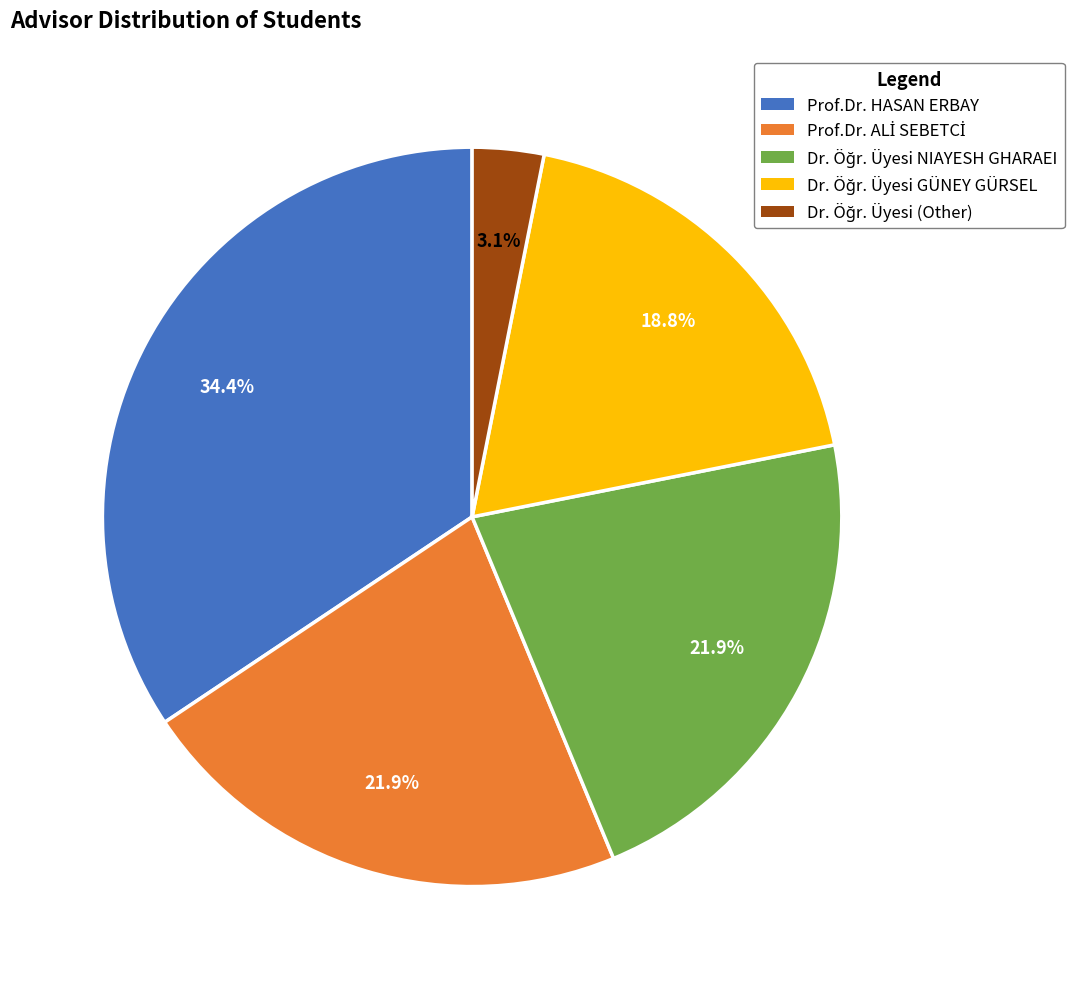

Which slice is the largest?

Prof.Dr. HASAN ERBAY